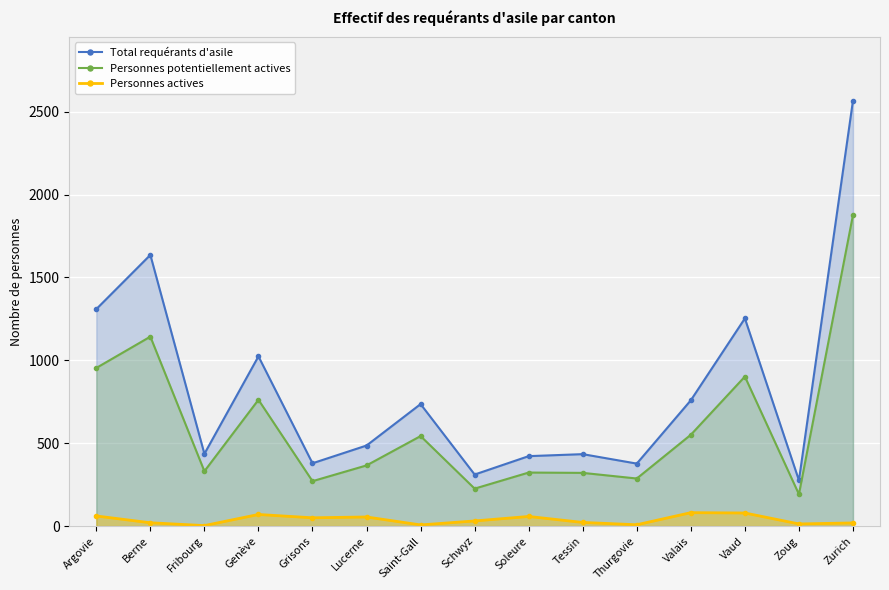

True or false: Personnes potentiellement actives and Total requérants d'asile intersect in this chart.

False